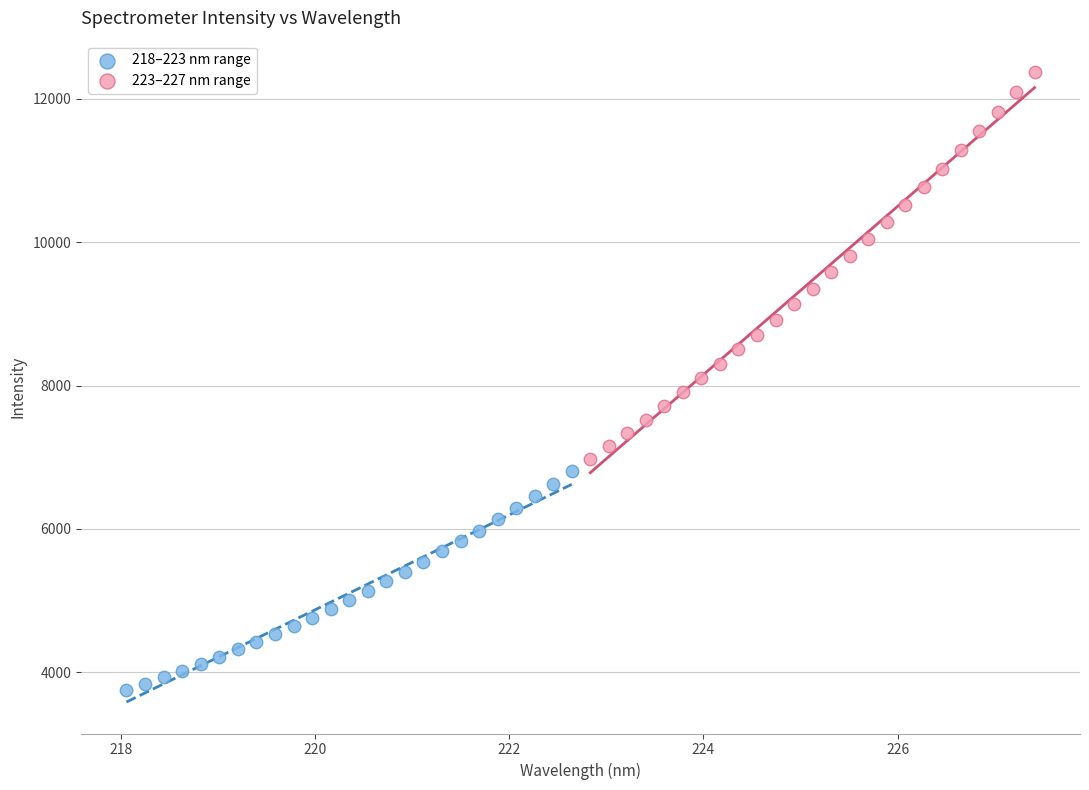

Which series reaches the minimum Y coordinate?

218–223 nm range